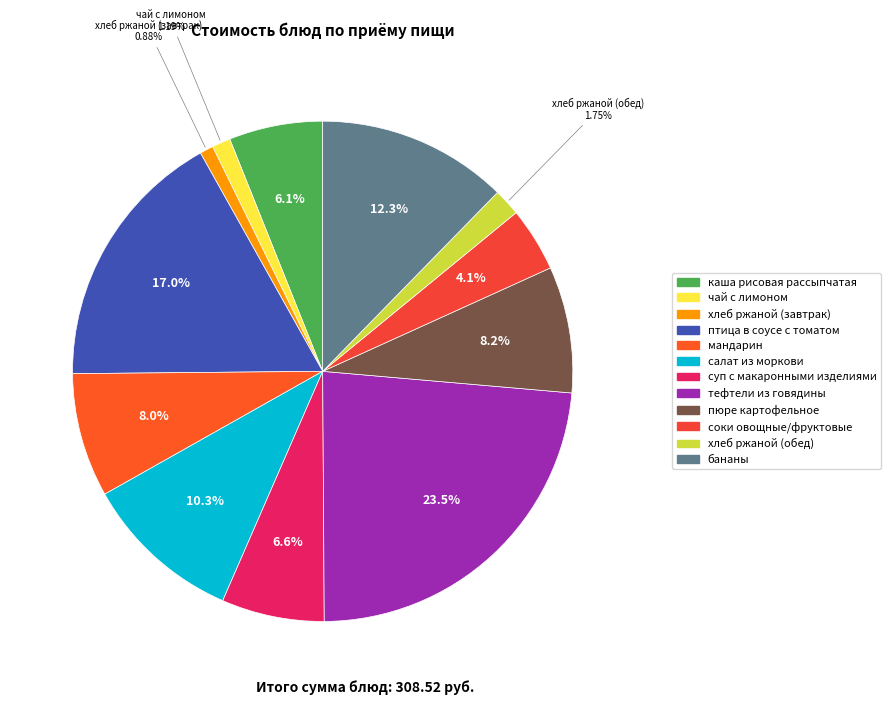

To the nearest percent, what percentage of the pie is мандарин?

8%